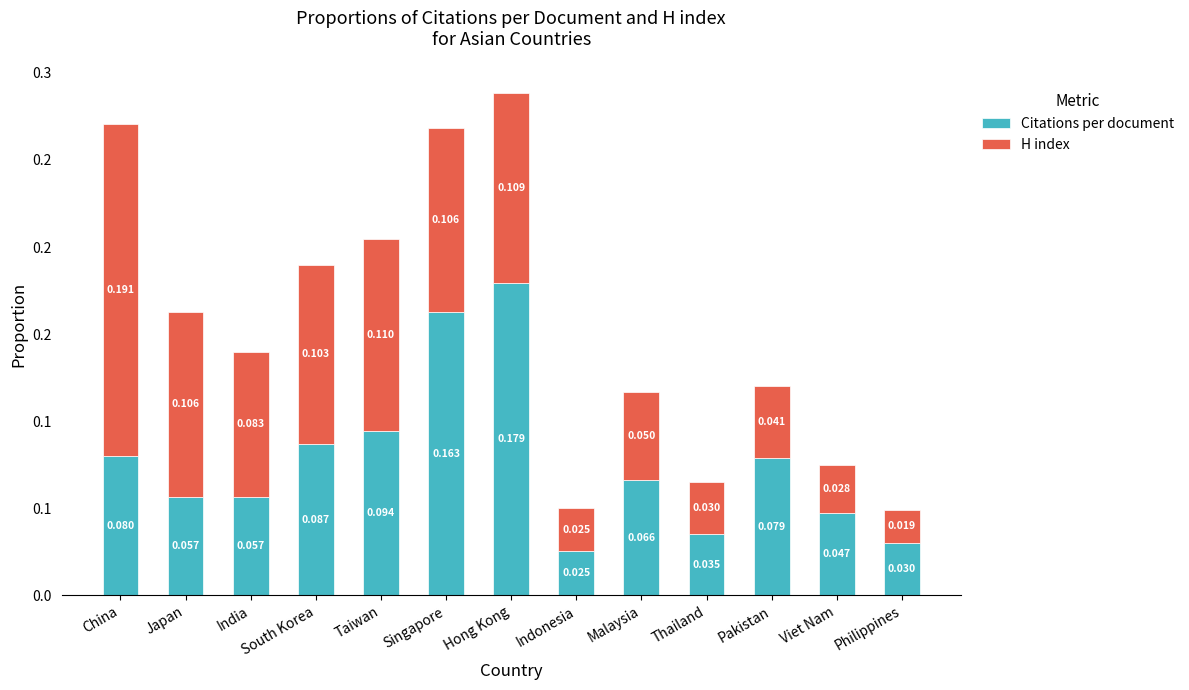

At which category is the sum across all series the highest?

Hong Kong